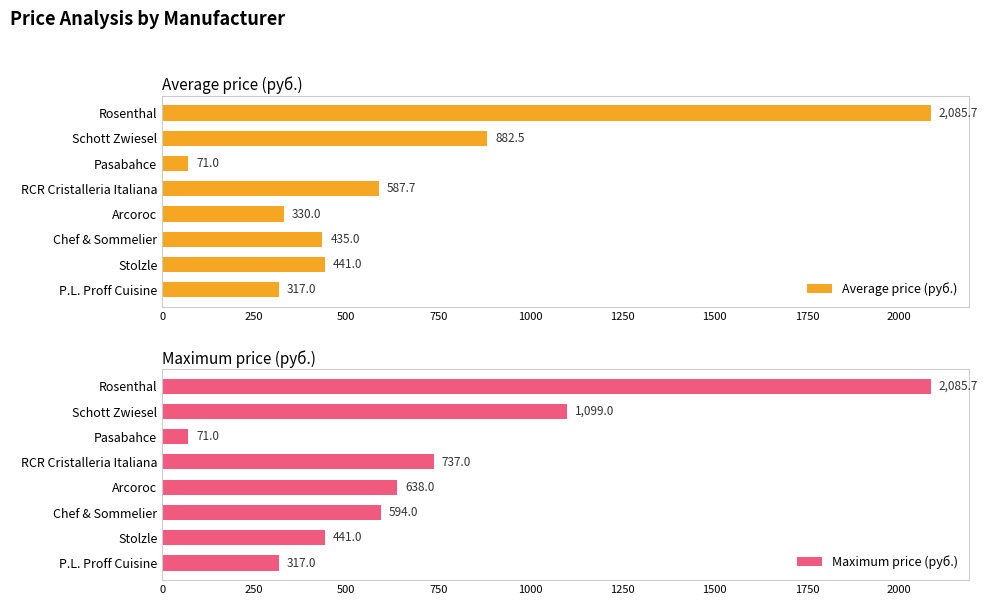

What is the greatest value displayed?

2085.7